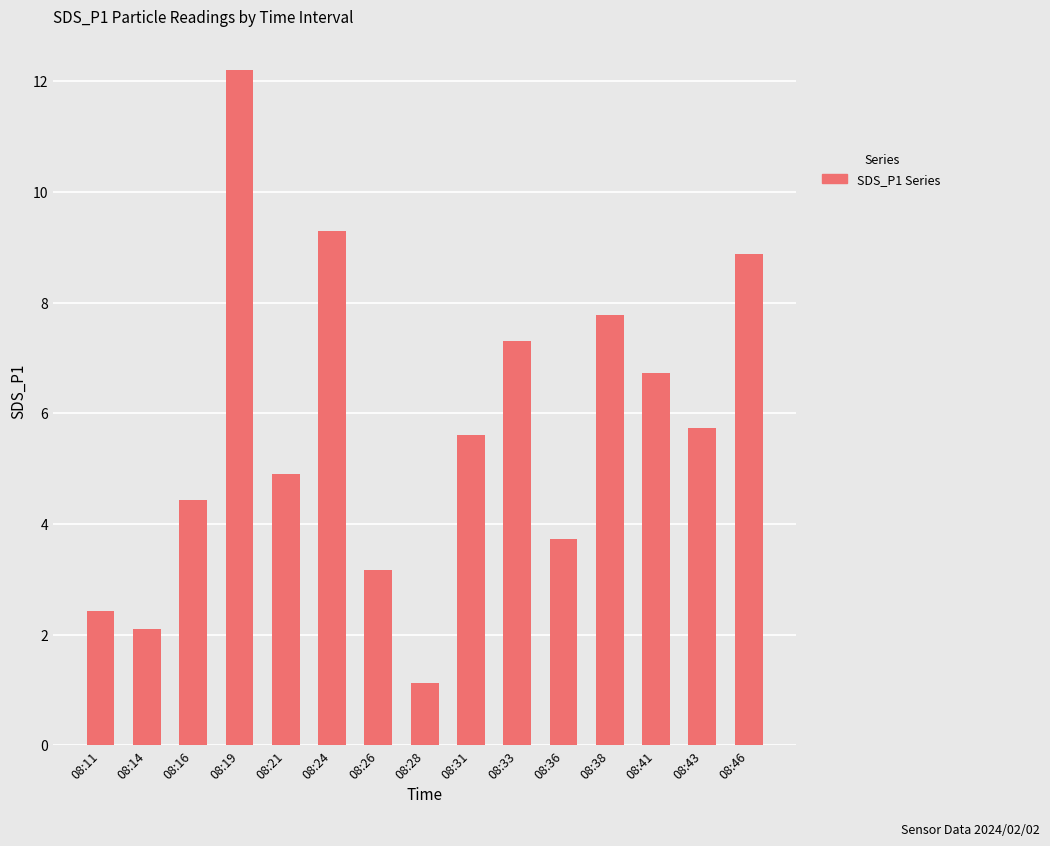

What is the greatest value displayed?

12.2